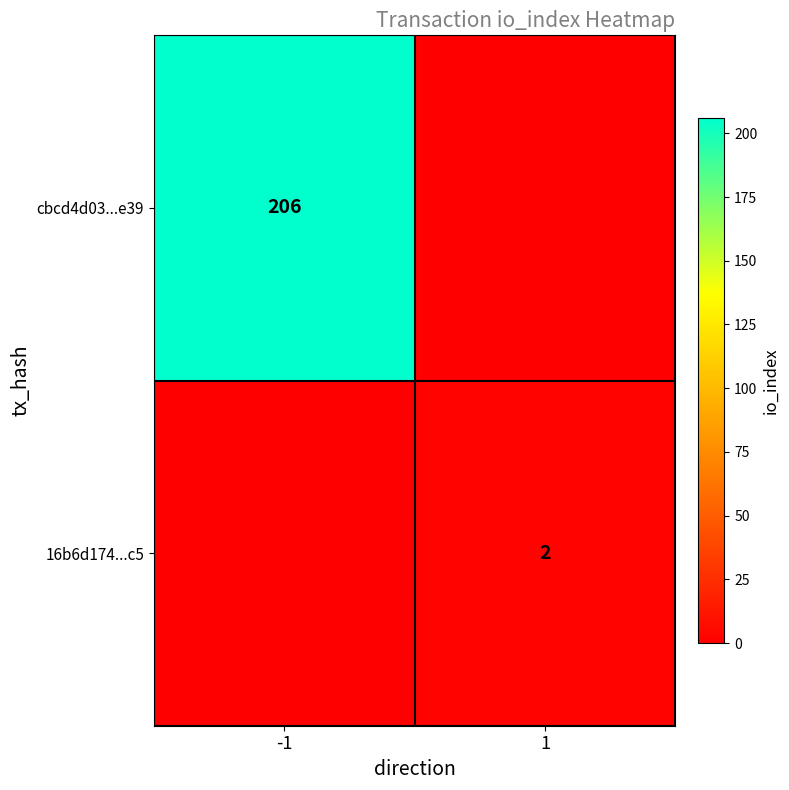

How many data points does each series have?

2